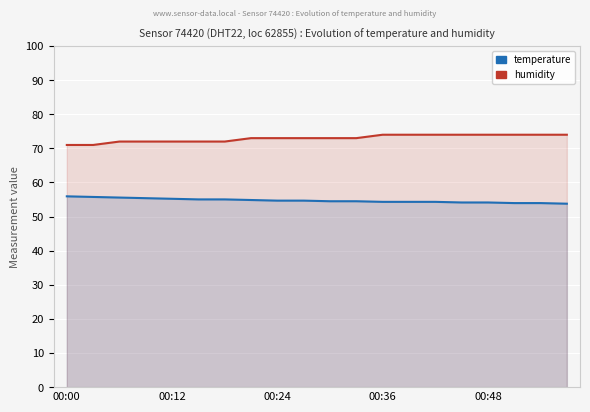

What is the total value across all series at 15?

128.1